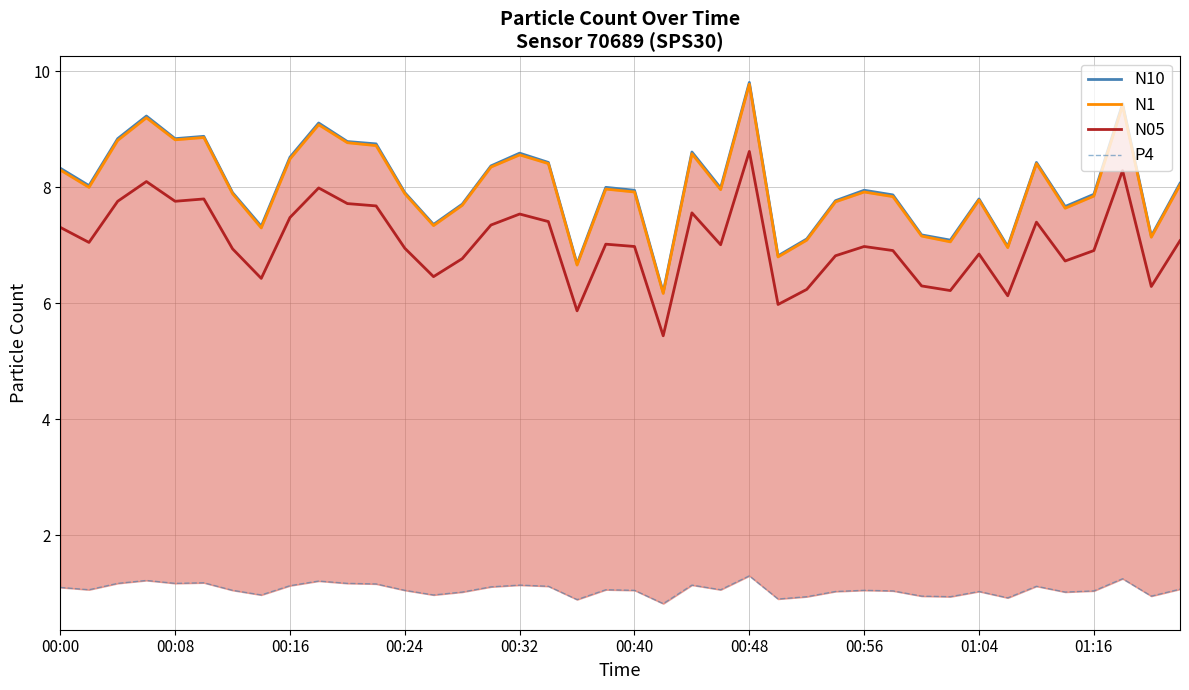

The value of N10 at 19 is 8.0. True or false?

True